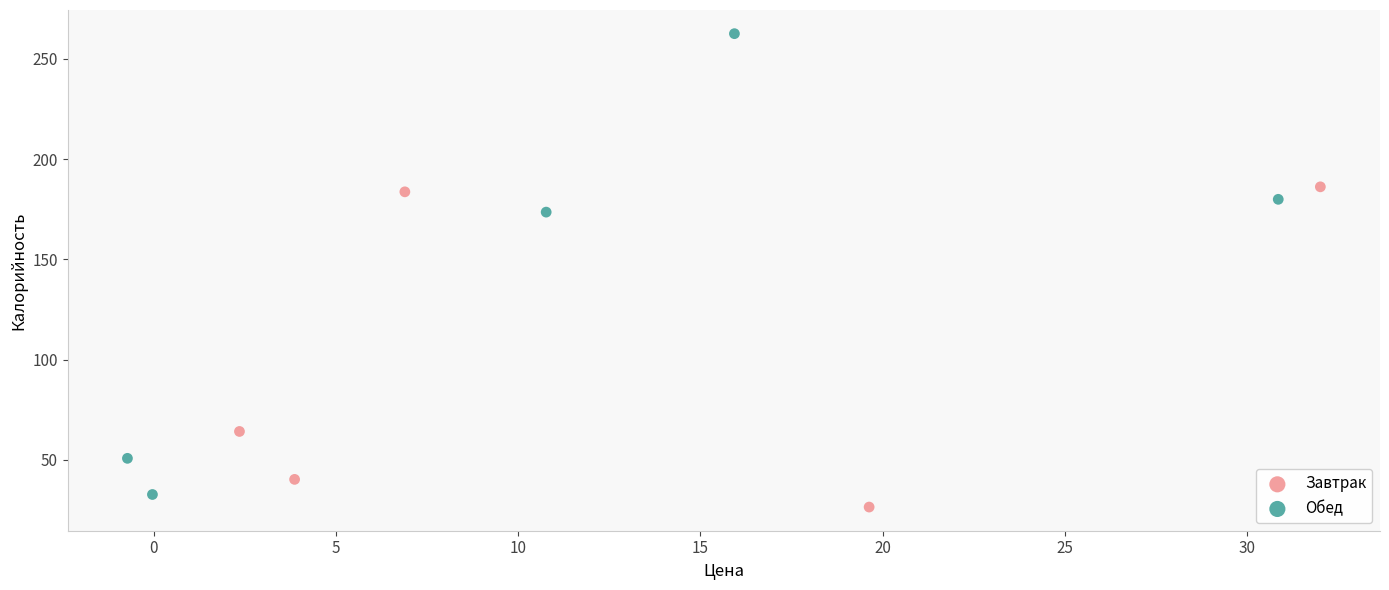

Which series has the widest spread of Y values?

Обед